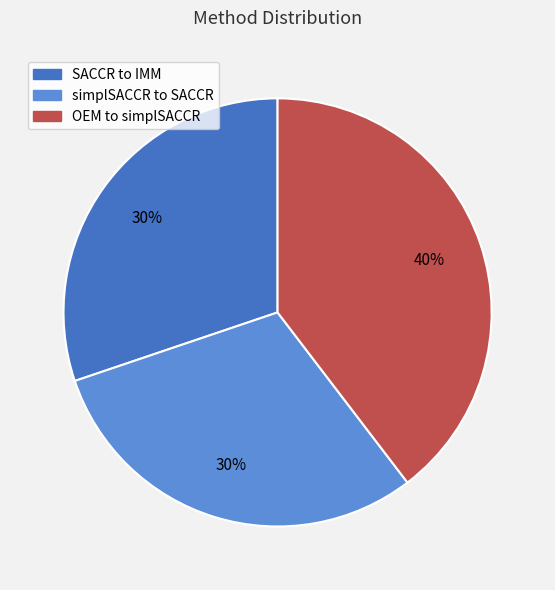

How many slices are in this pie chart?

3